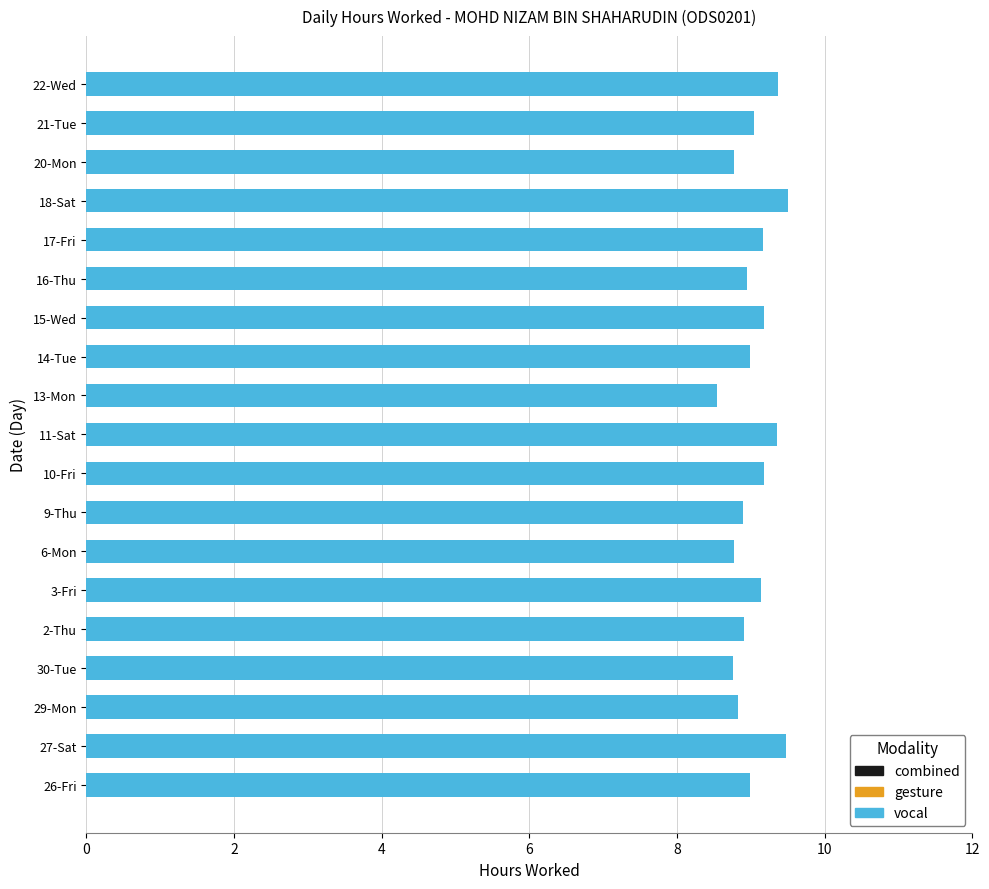

Approximately how many times larger is the value at 6-Mon compared to 21-Tue?

1.0